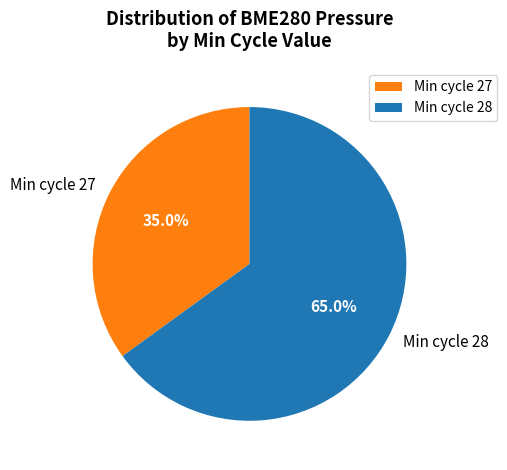

Is the sum of Min cycle 28 and Min cycle 27 greater than half?

Yes